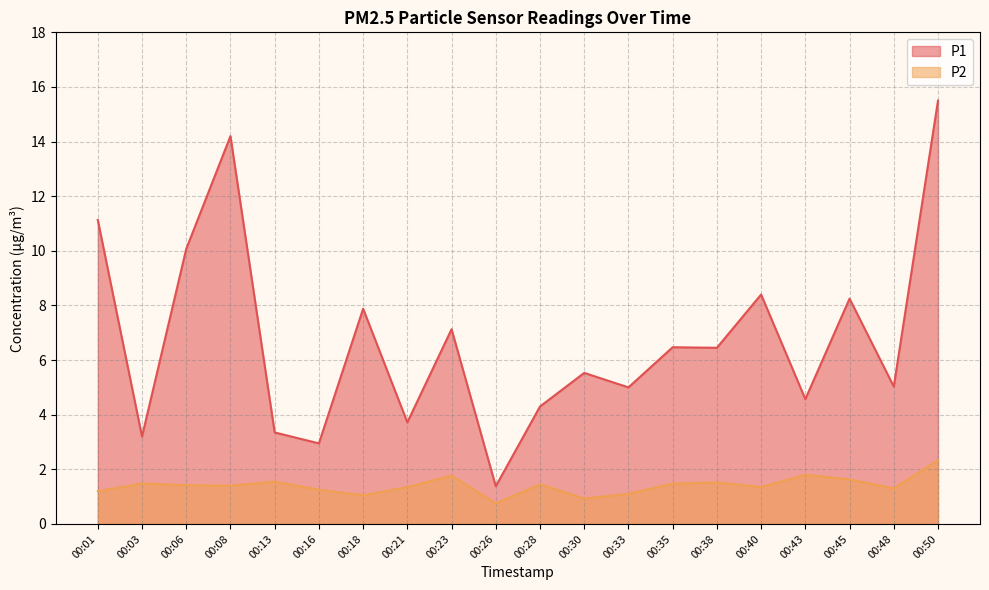

What are all the series names shown in the legend?

P1, P2